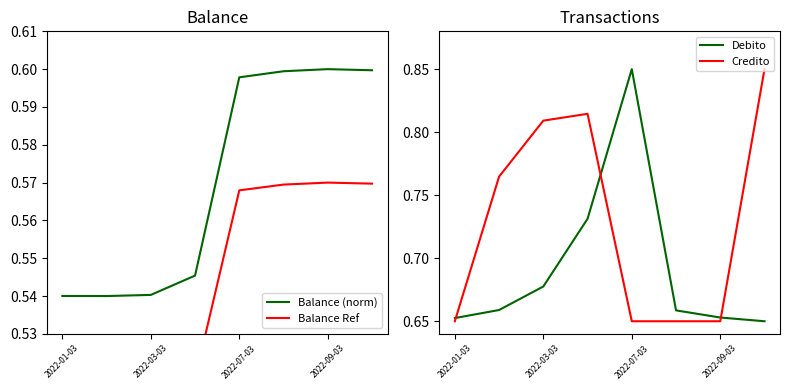

The Balance (norm) series shows 0.2 at 2022-03-03. True or false?

False